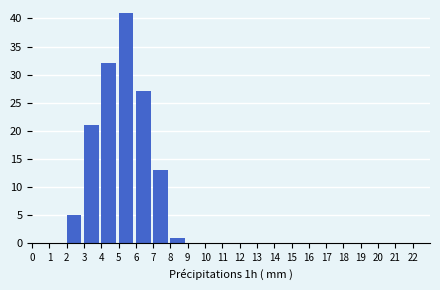

What is the height of the bar covering 4 to 5 on the x-axis? The values are not printed on the chart, so give them approximately, as read against the axis.

32